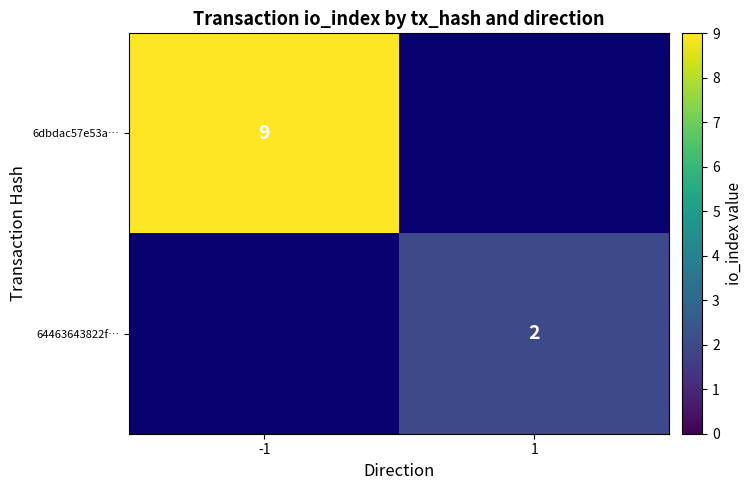

True or false: 6dbdac57e53a… has a value of 6 at -1.

False